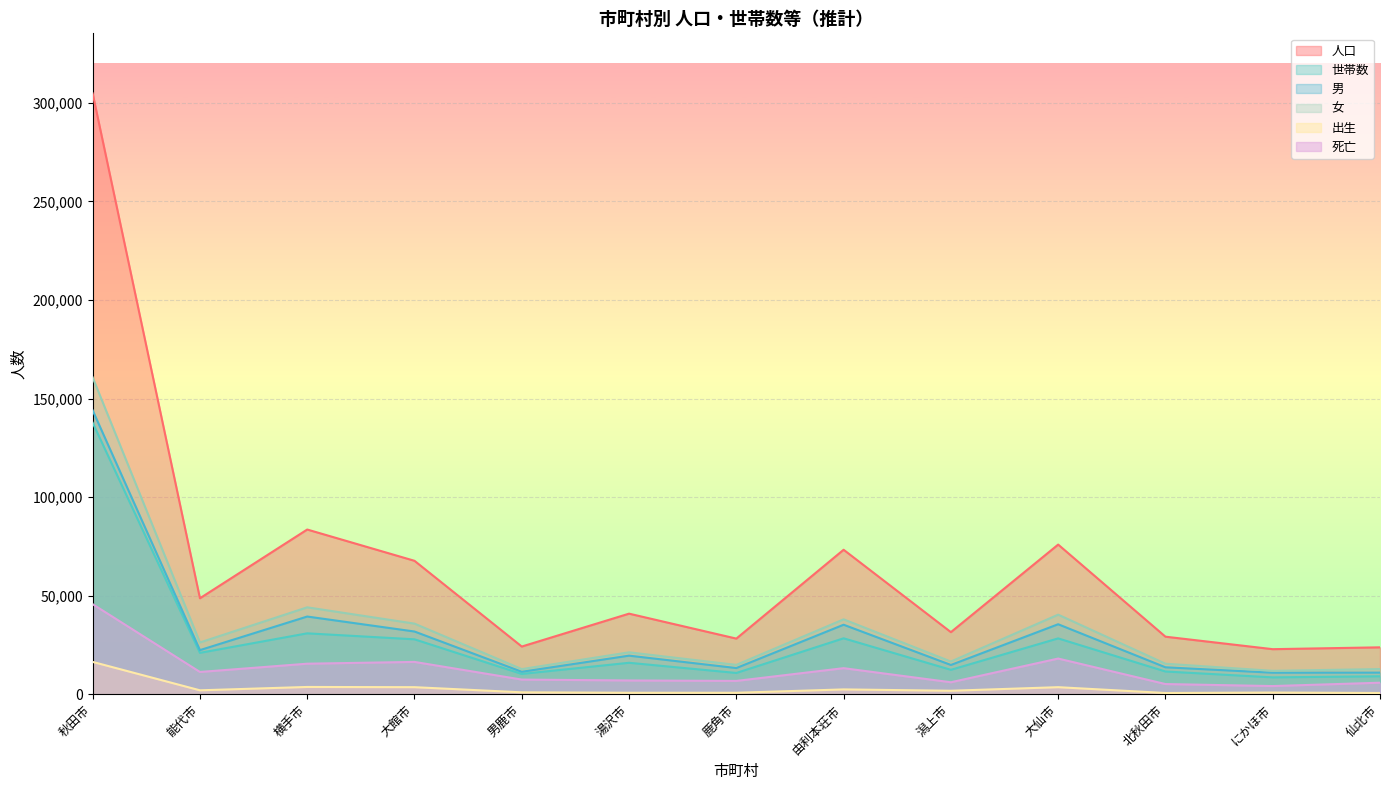

What is the sum of the 人口 values at 大仙市 and 仙北市?

99791.0